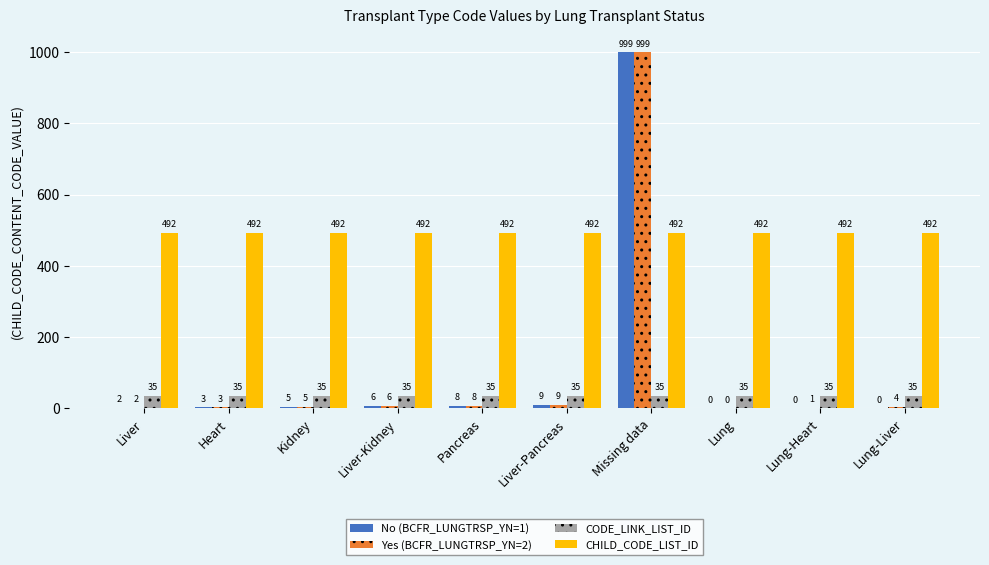

What is the total value across all series at Liver?

531